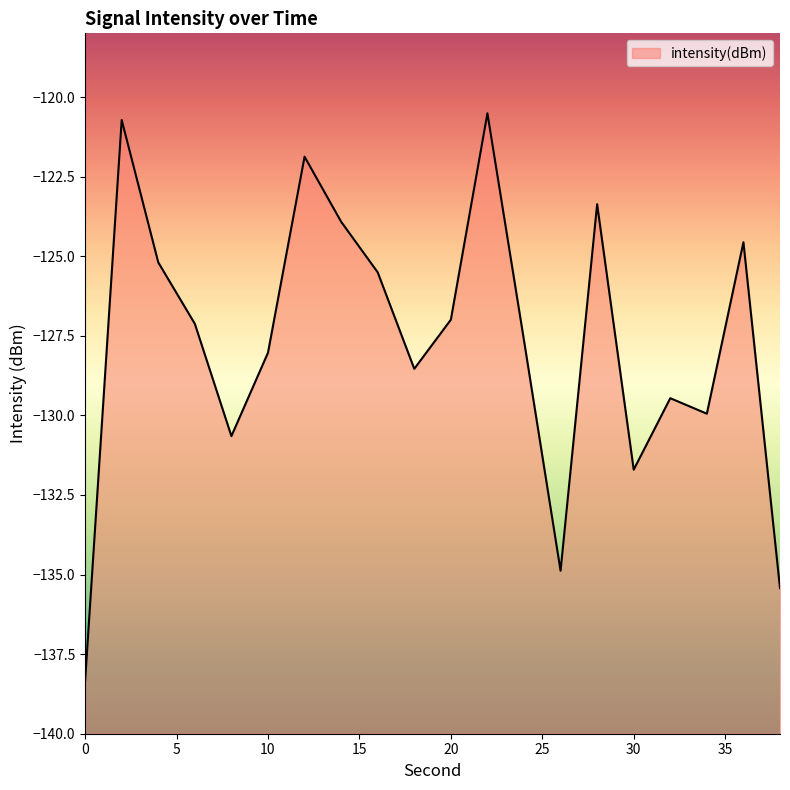

Count the number of categories in the chart.

20